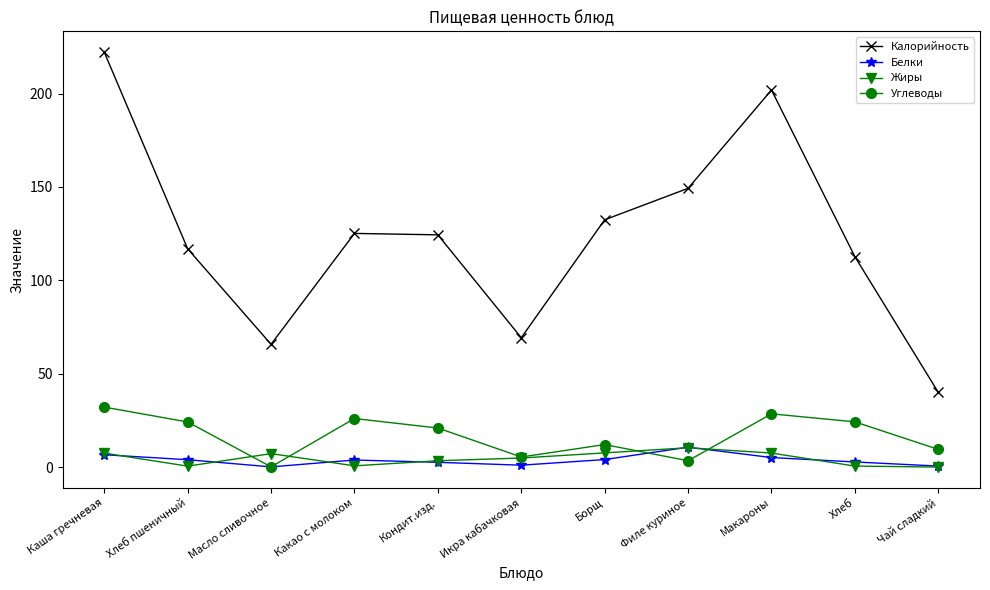

How many data points in Углеводы are above 20?

6